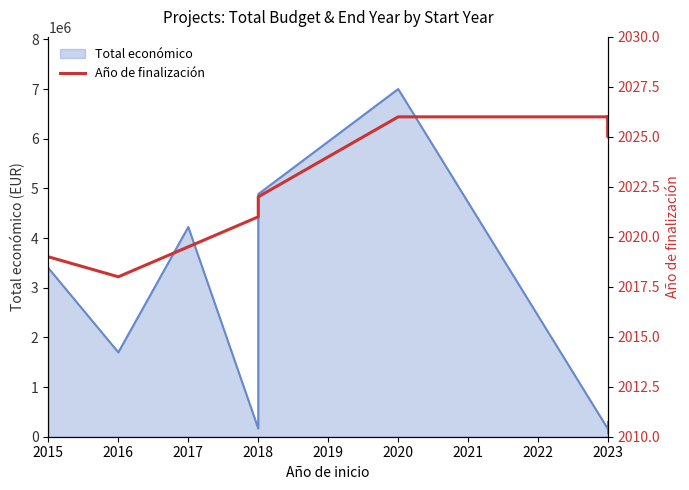

What is the label of the 12th point from the right?

2017